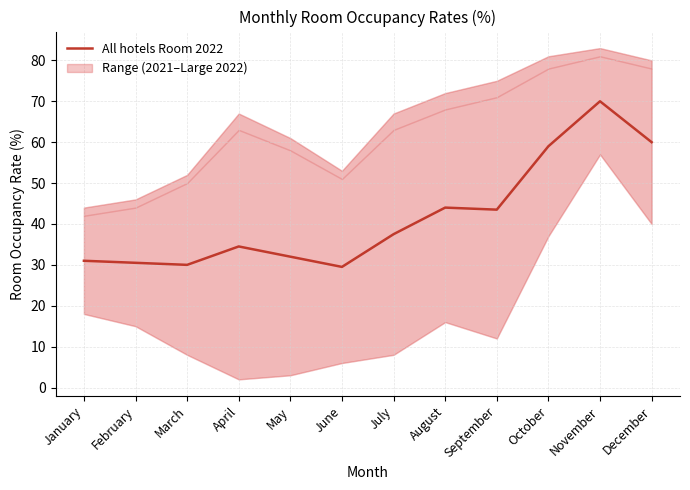

Reading left to right, what are all the values shown in this chart?

January=31.0	February=30.5	March=30.0	April=34.5	May=32.0	June=29.5	July=37.5	August=44.0	September=43.5	October=59.0	November=70.0	December=60.0